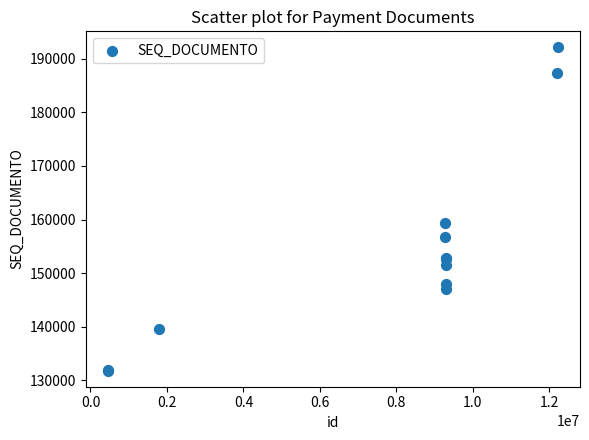

What Y value in the scatter plot is closest to 161963?

159327